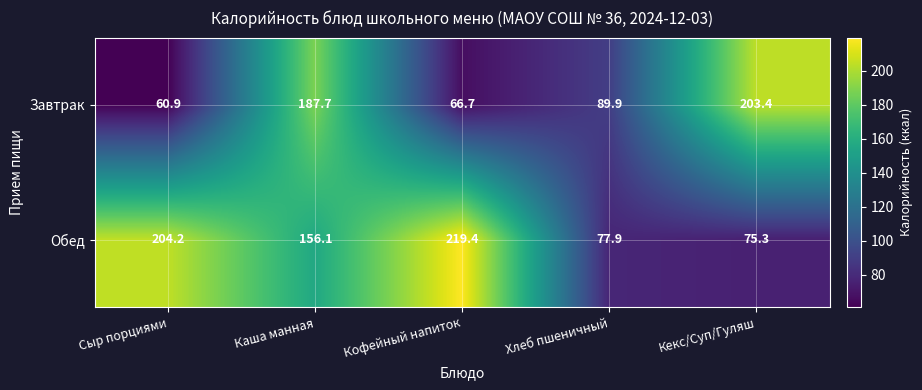

Which series has the widest spread of values?

Обед